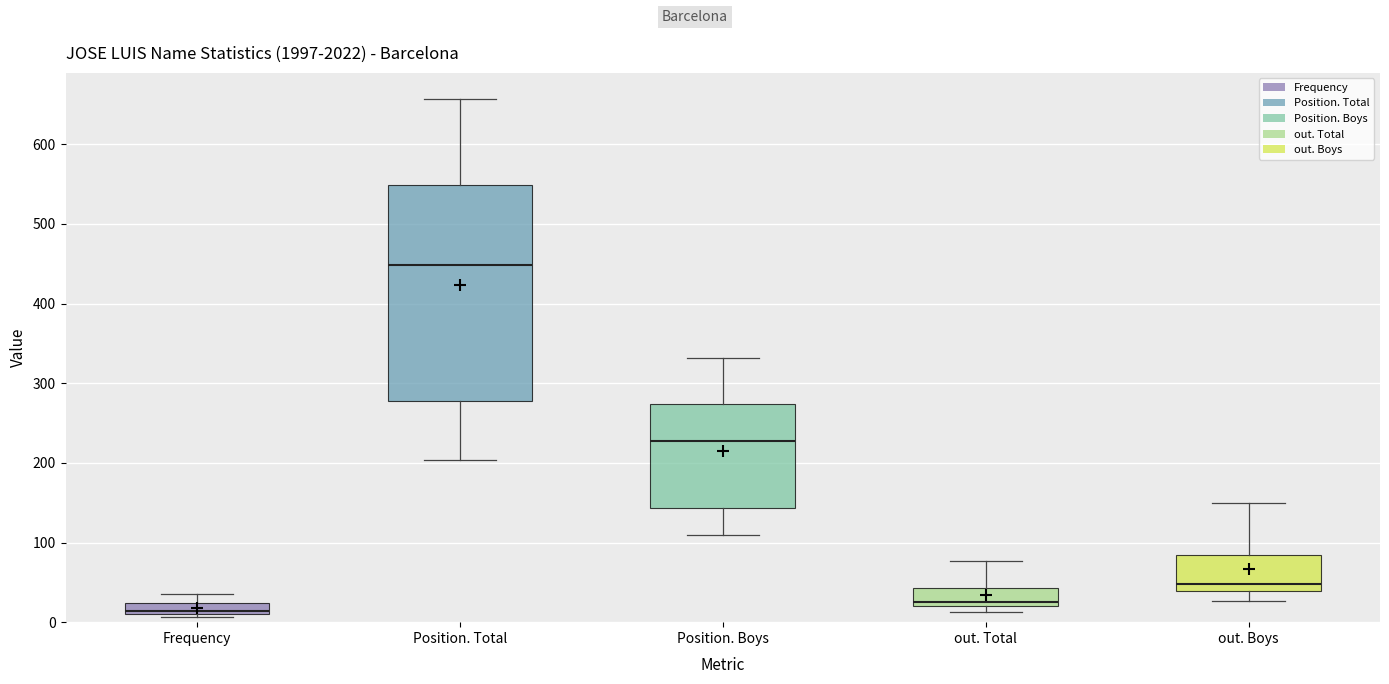

Which box is the tallest, from its lower edge to its upper edge?

Position. Total